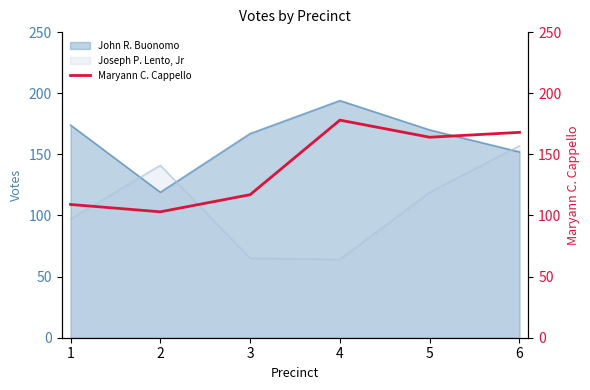

What is the value of the 2nd point from the left?

103